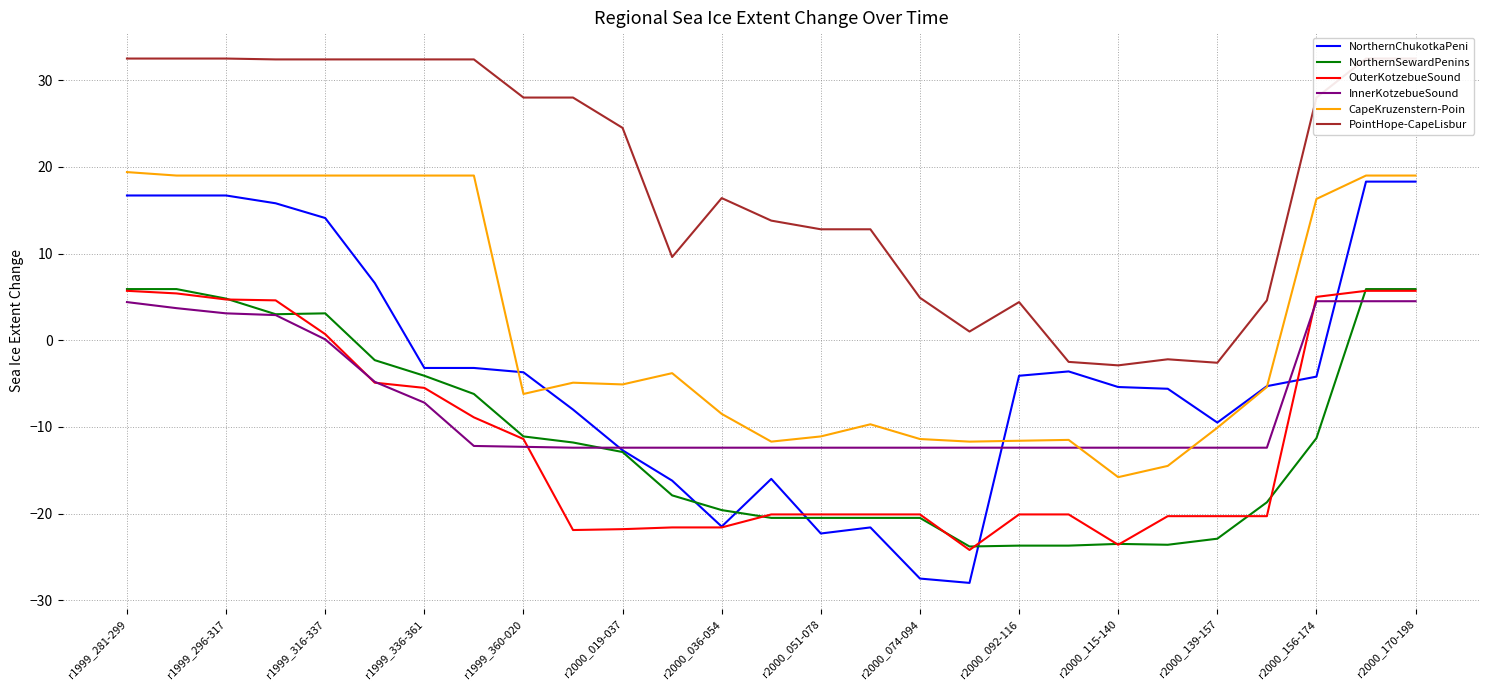

How many data points does each series have?

27